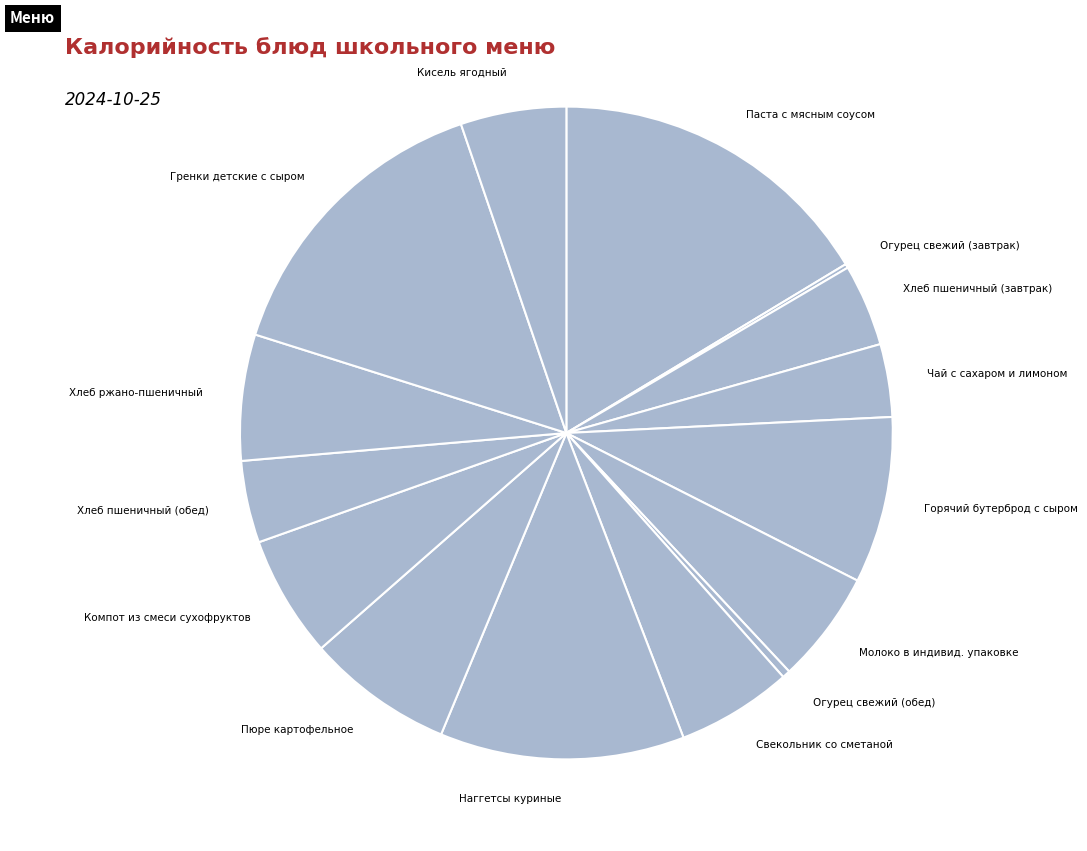

Is there a majority slice in this chart?

No